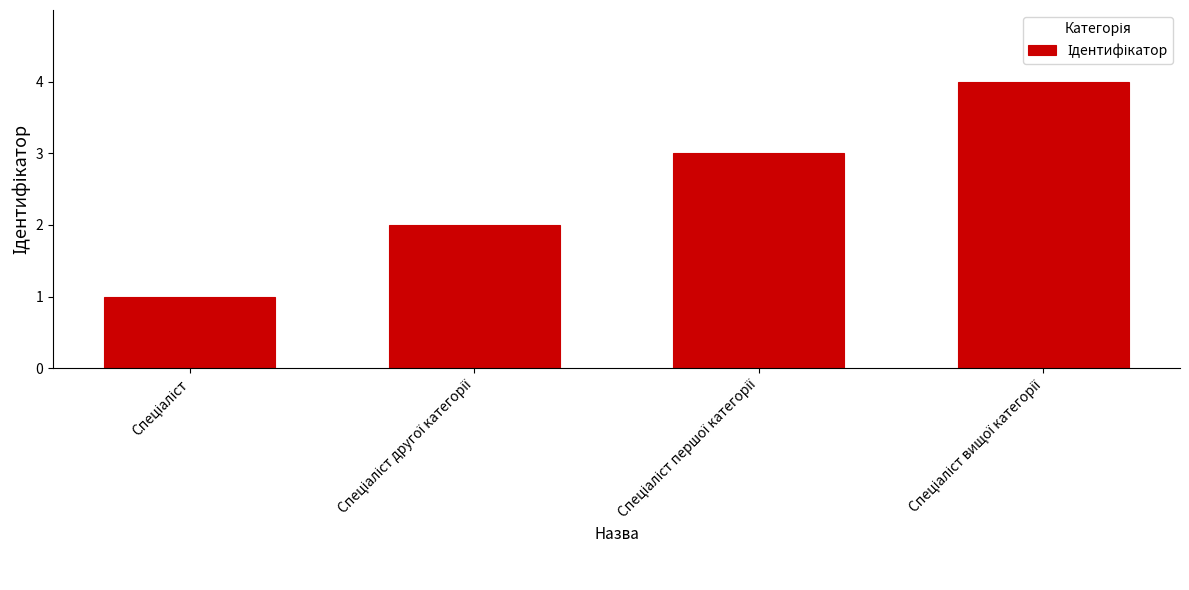

What is the maximum value shown in the chart?

4